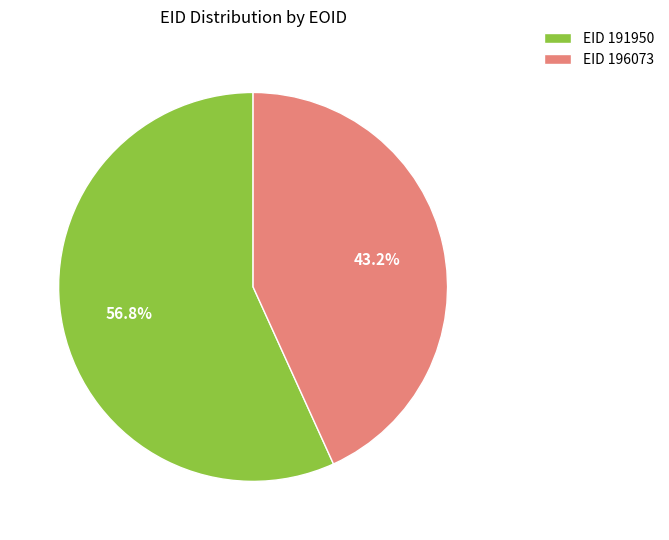

What is the ratio of the value at EID 191950 to the value at EID 196073?

1.3